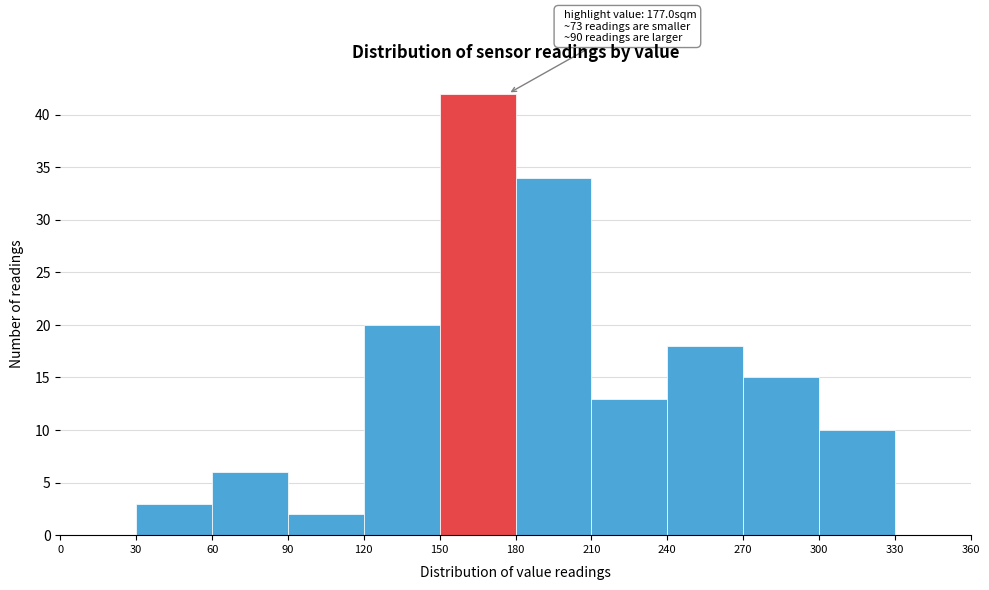

Over which range of the x-axis is the bar tallest?

150 to 180